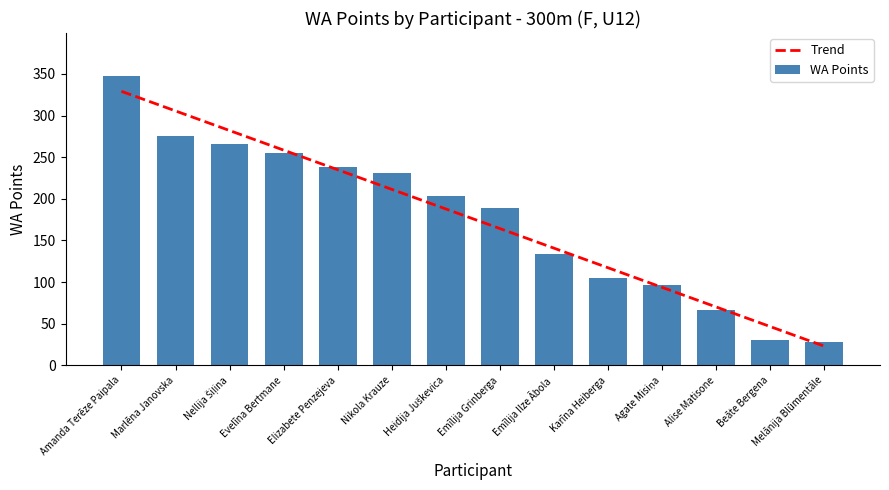

What is the difference between the maximum and second lowest values?

316